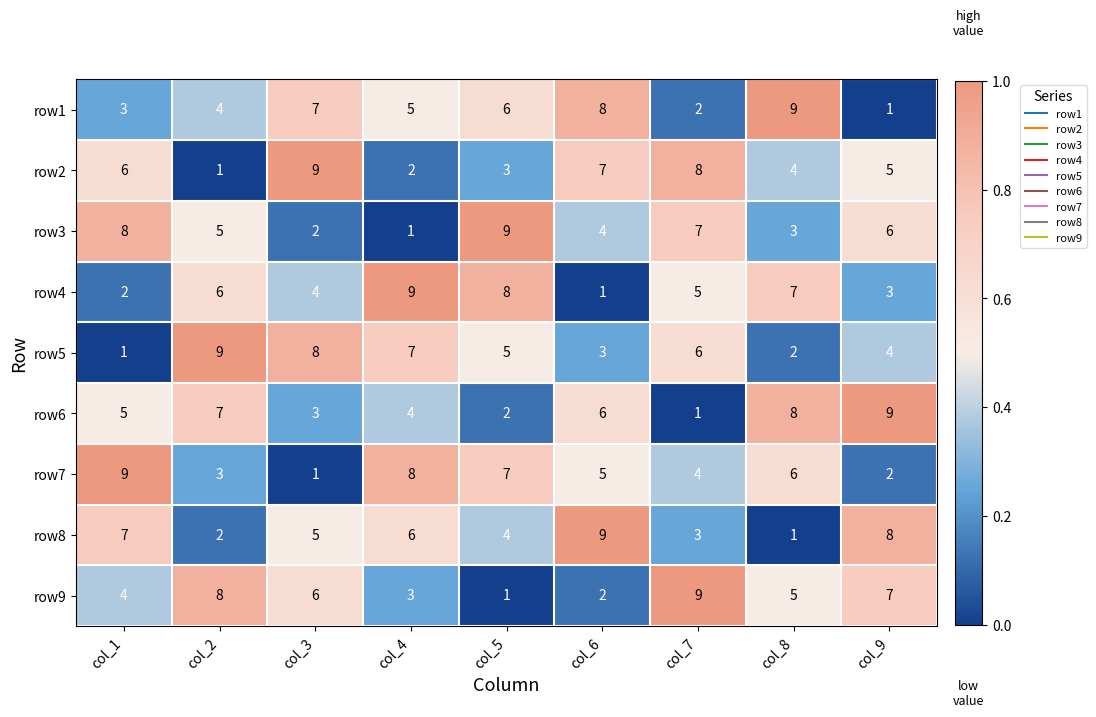

What is the total value across all series at col_8?

45